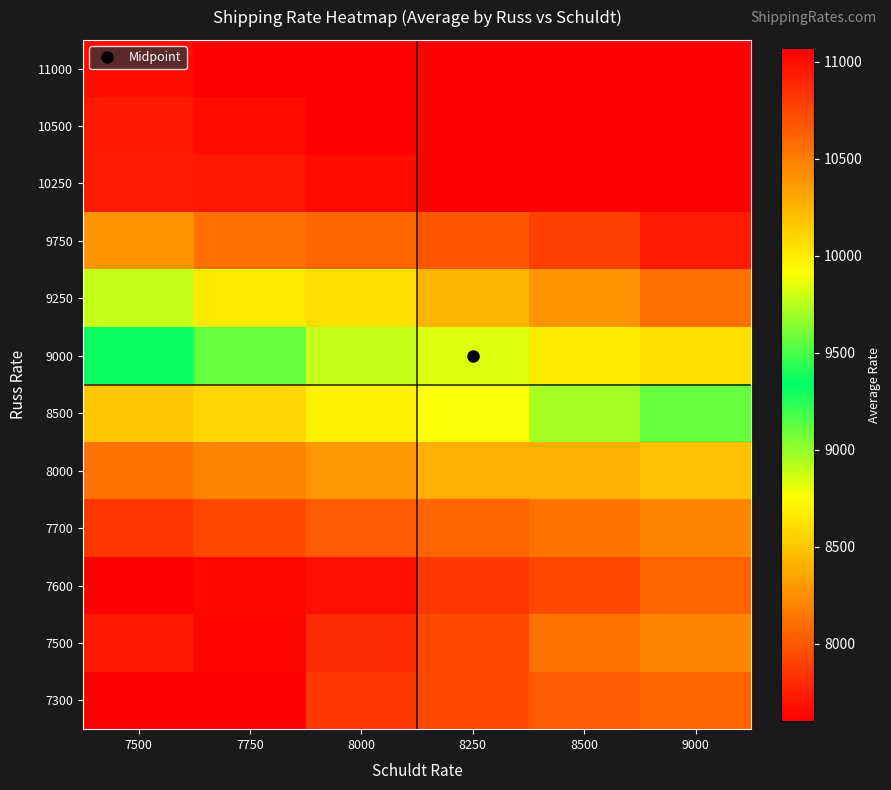

Reading left to right, list all the values displayed in this chart.

7300: 7500=7608	7750=7603	8000=7862	8250=7941	8500=8018	9000=8061
7500: 7500=7713	7750=7632	8000=7803	8250=7941	8500=8133	9000=8207
7600: 7500=7614	7750=7643	8000=7682	8250=7862	8500=7941	9000=8061
7700: 7500=7862	7750=7941	8000=8018	8250=8061	8500=8133	9000=8207
8000: 7500=8133	7750=8207	8000=8288	8250=8398	8500=8400	9000=8478
8500: 7500=8508	7750=8584	8000=8695	8250=8770	8500=8960	9000=9107
9000: 7500=9358	7750=9562	8000=9781	8250=9833	8500=10005	9000=10057
9250: 7500=9781	7750=10005	8000=10057	8250=10247	8500=10390	9000=10557
9750: 7500=10390	7750=10557	8000=10608	8250=10672	8500=10771	9000=10943
10250: 7500=10943	7750=10959	8000=11011	8250=11070	8500=11070	9000=11070
10500: 7500=10959	7750=11011	8000=11070	8250=11070	8500=11070	9000=11070
11000: 7500=11011	7750=11070	8000=11070	8250=11070	8500=11070	9000=11070